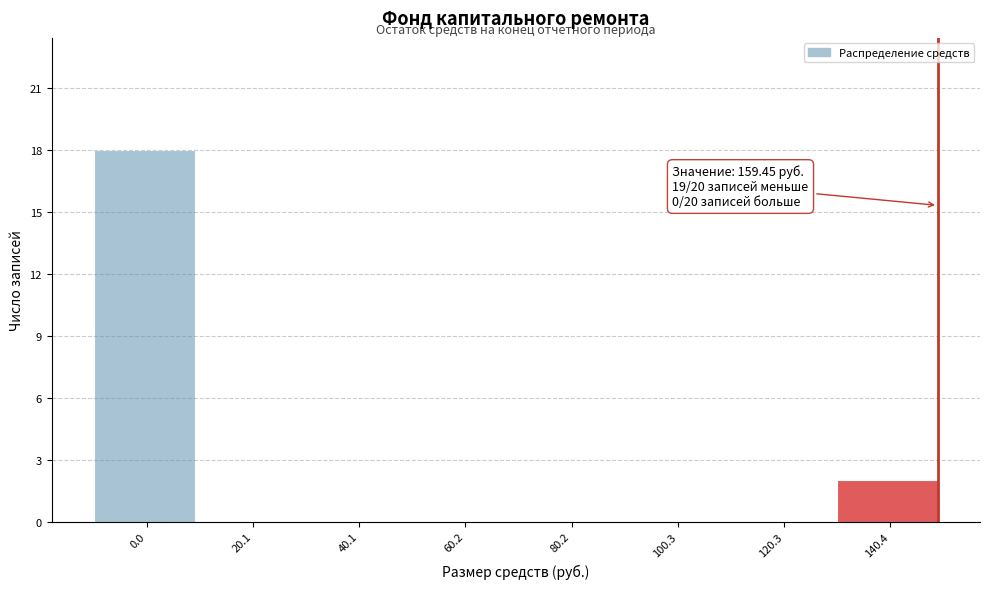

Reading left to right, list all the values displayed in this chart.

0.0=18	20.1=0	40.1=0	60.2=0	80.2=0	100.3=0	120.3=0	140.4=2